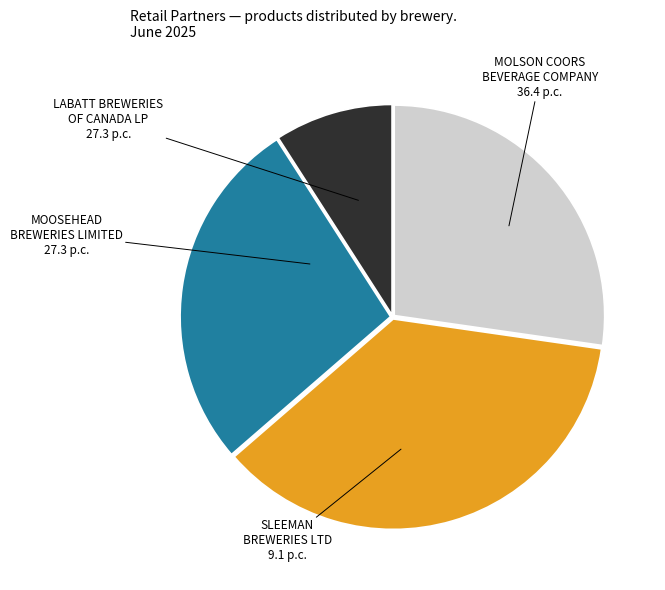

Is the sum of SLEEMAN BREWERIES LTD and MOLSON COORS BEVERAGE COMPANY greater than half?

No